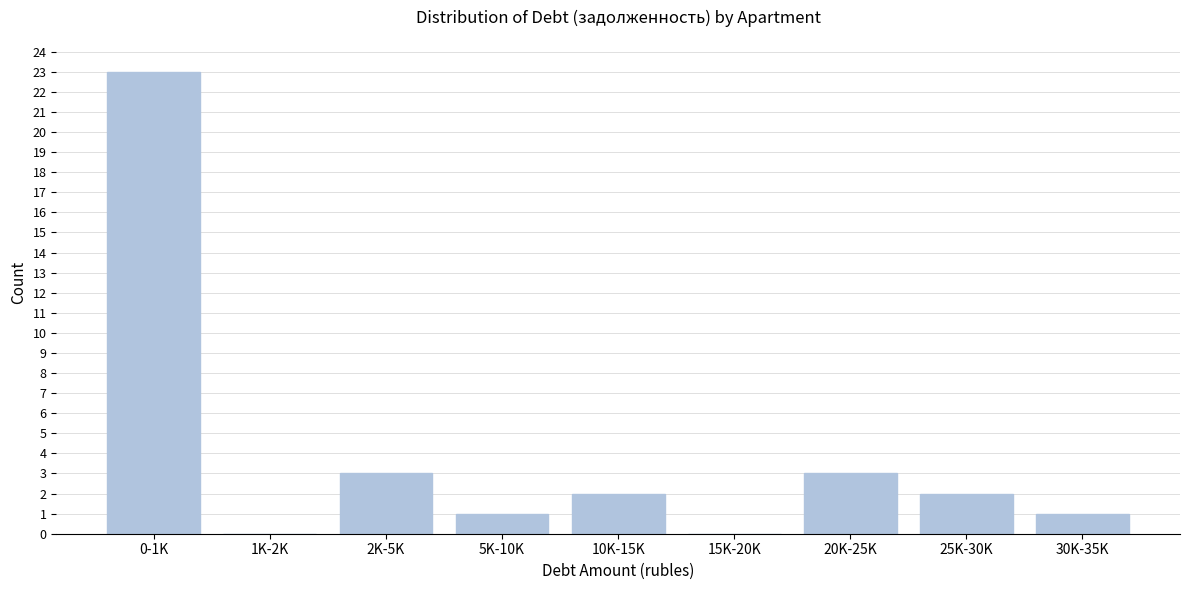

Reading left to right, extract all data points from this chart.

0-1K=23	1K-2K=0	2K-5K=3	5K-10K=1	10K-15K=2	15K-20K=0	20K-25K=3	25K-30K=2	30K-35K=1